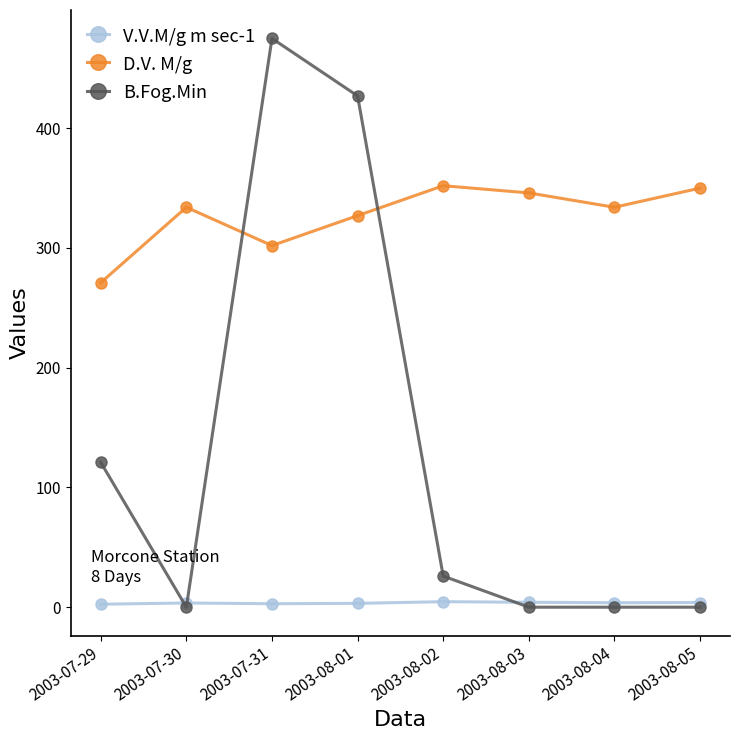

What is the difference between the maximum and minimum values in the B.Fog.Min series?

475.0